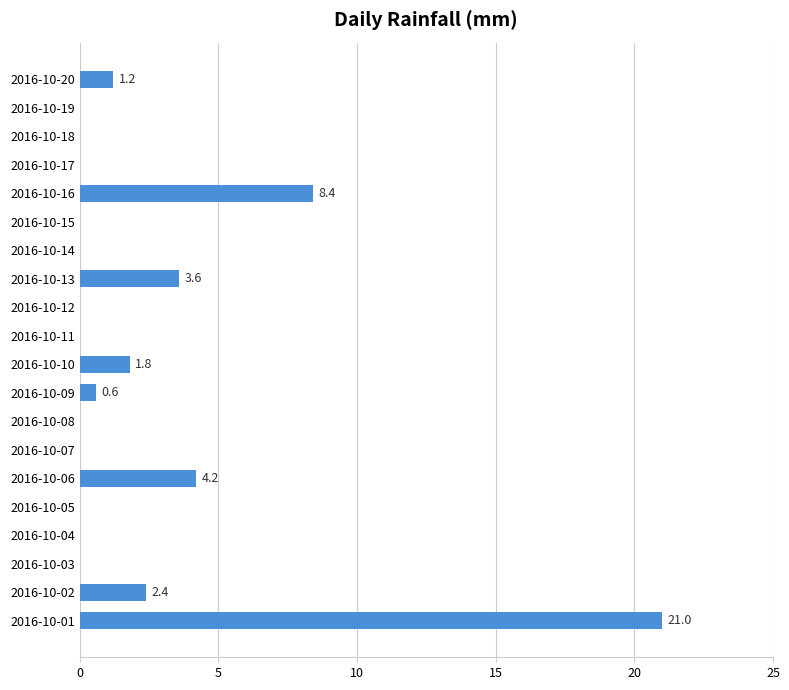

Does the chart contain stacked bars?

No